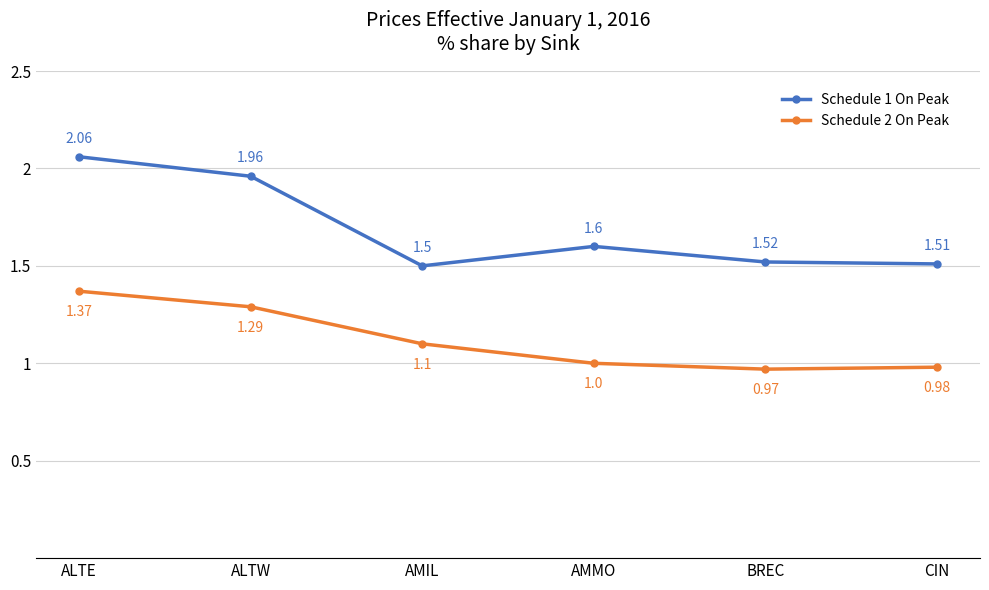

Rank the series by their average value, from highest to lowest.

Schedule 1 On Peak, Schedule 2 On Peak